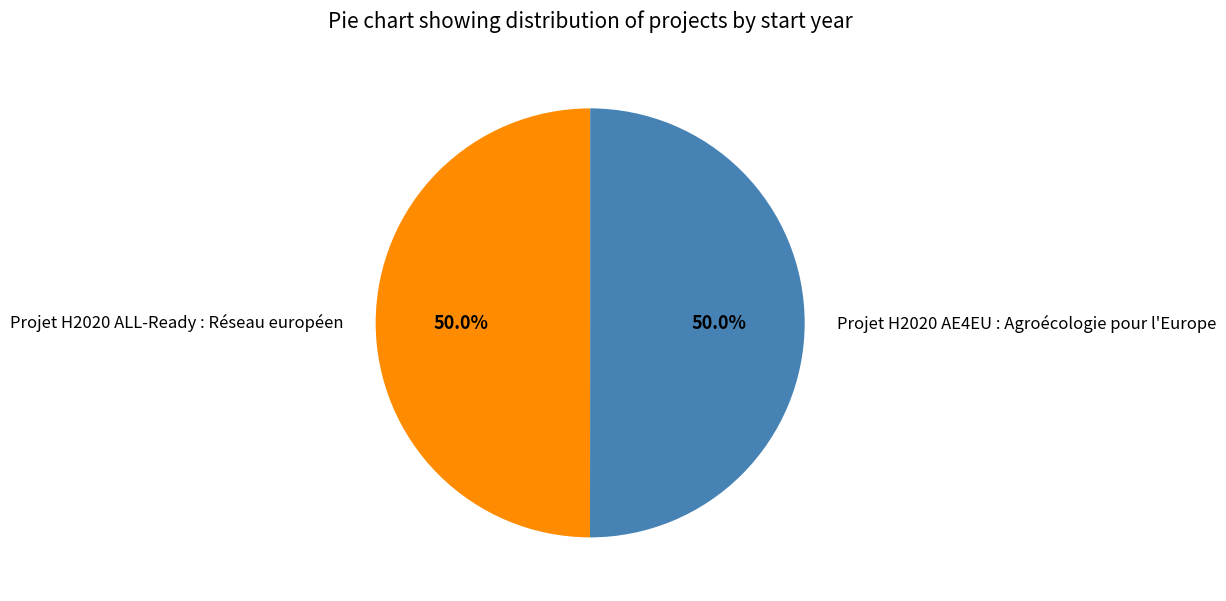

What percentage do Projet H2020 ALL-Ready : Réseau européen and Projet H2020 AE4EU : Agroécologie pour l'Europe together represent?

100.0%